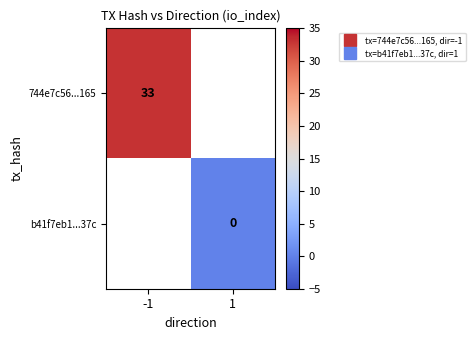

What is the greatest value displayed?

33.0